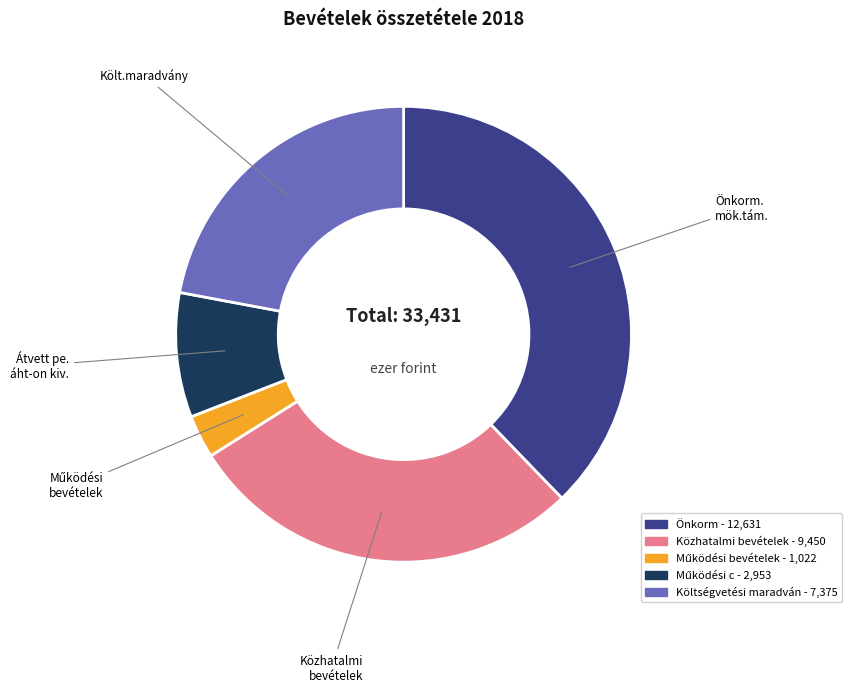

Does any single category account for the majority?

No